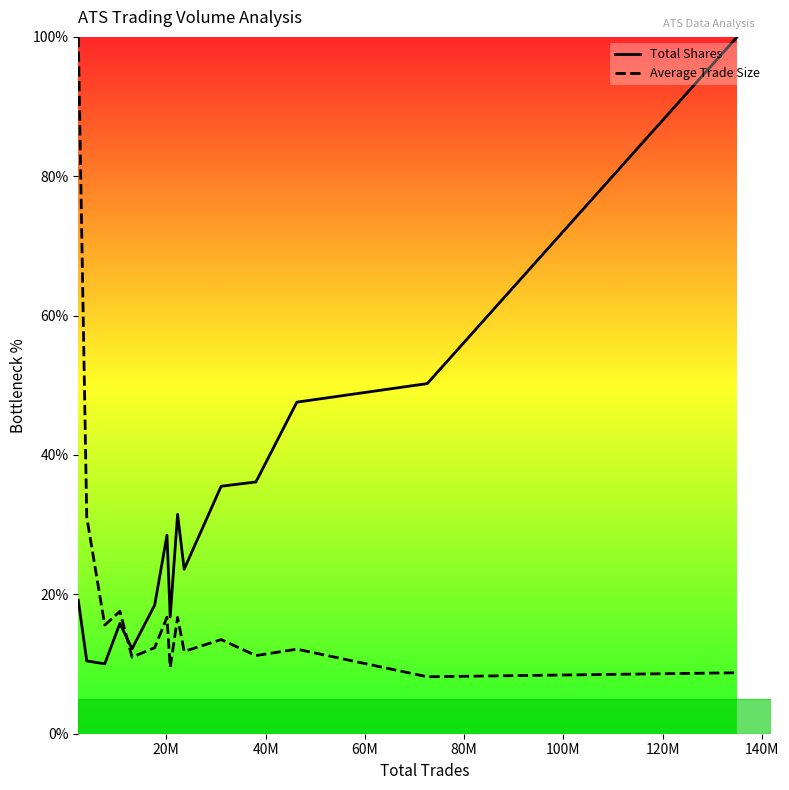

What is the minimum value for Total Shares?

10.0